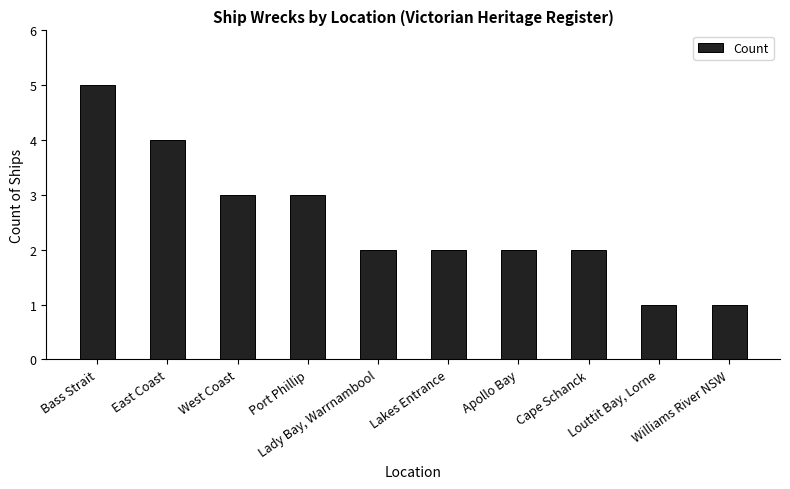

Are the bars horizontal?

No